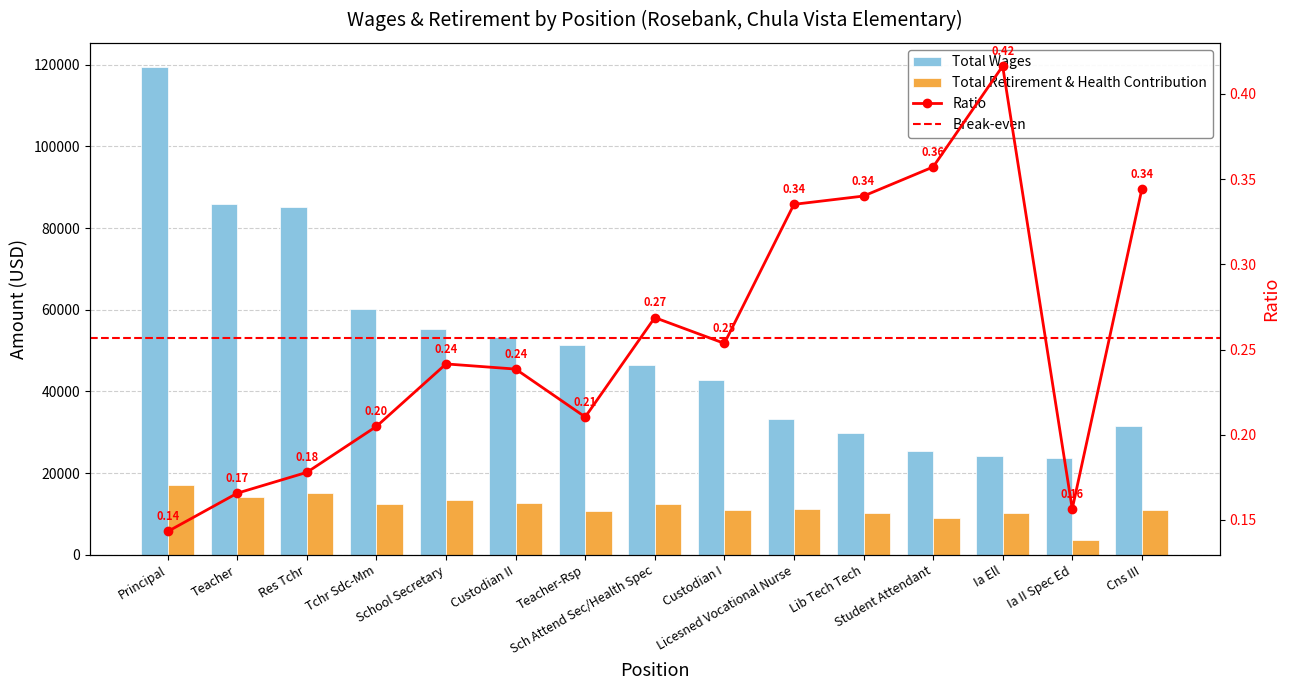

What is the difference between the maximum and second lowest values in the Total Wages series?

95133